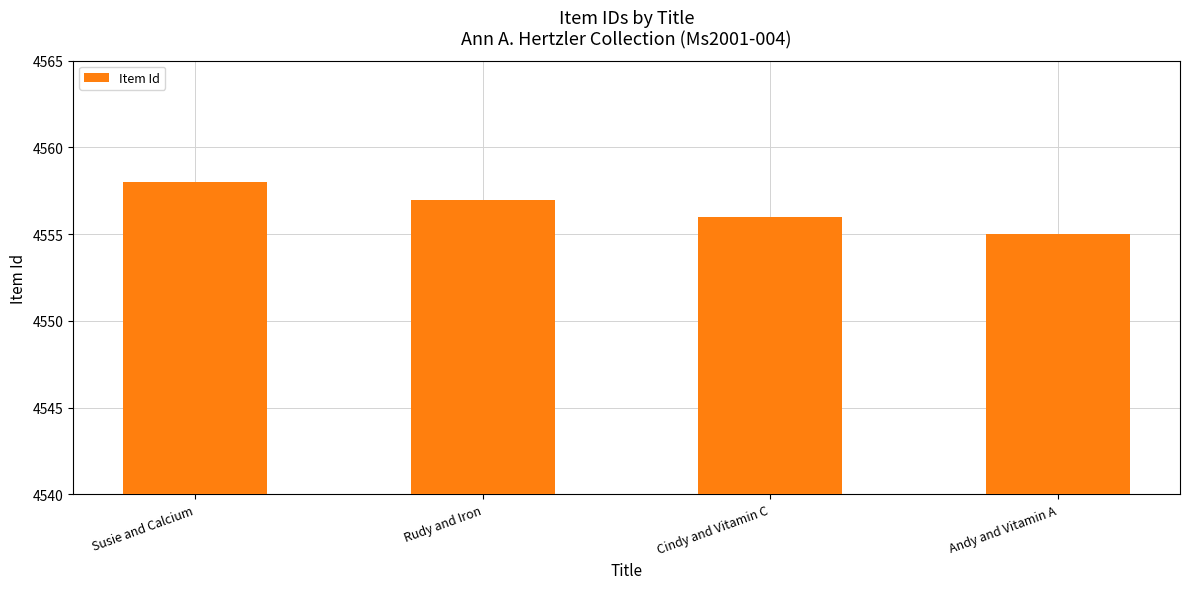

The chart shows a value of 6419 at Cindy and Vitamin C. True or false?

False